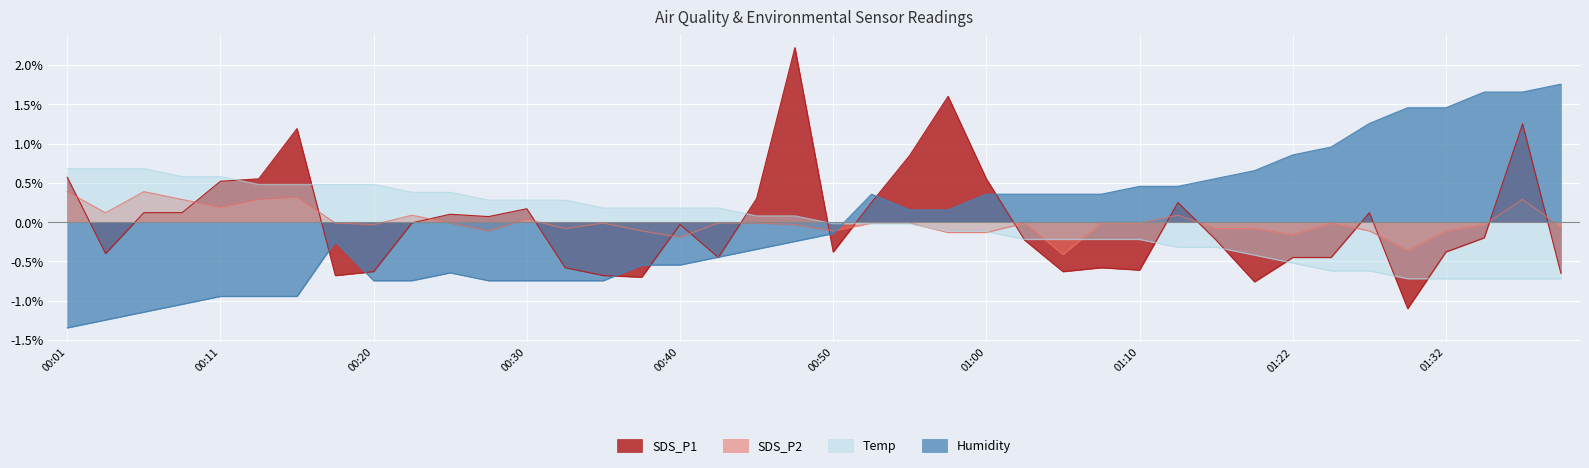

How many intersections are there between SDS_P2 and SDS_P1?

17